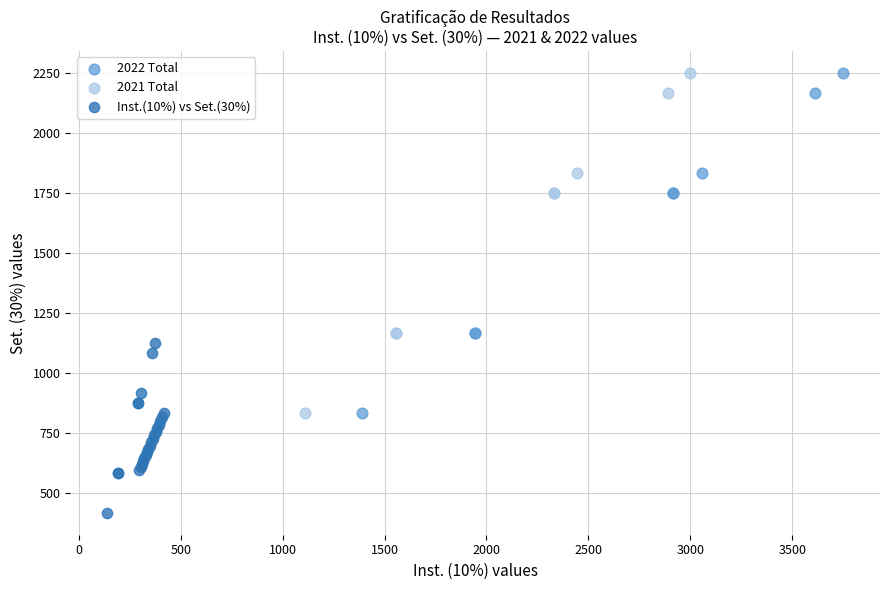

Which series reaches the minimum Y coordinate?

Inst.(10%) vs Set.(30%)